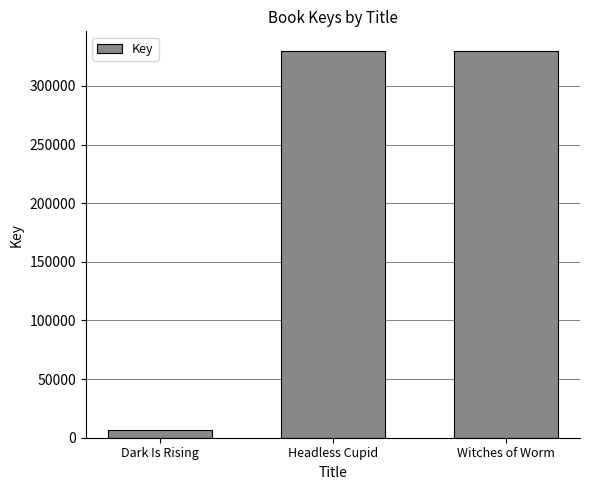

Which has a higher value, Headless Cupid or Dark Is Rising?

Headless Cupid